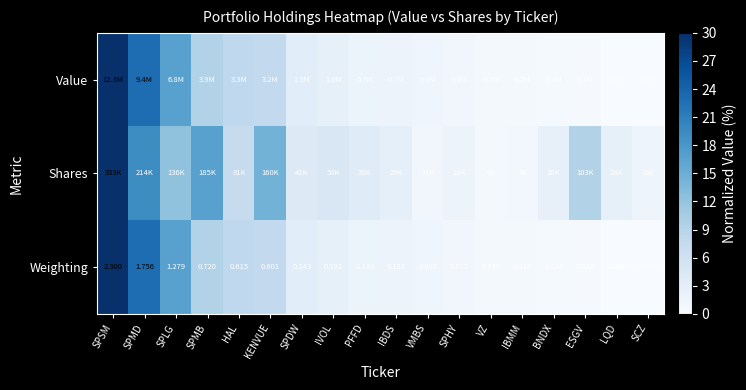

At which label does Value first exceed 1?

SPSM